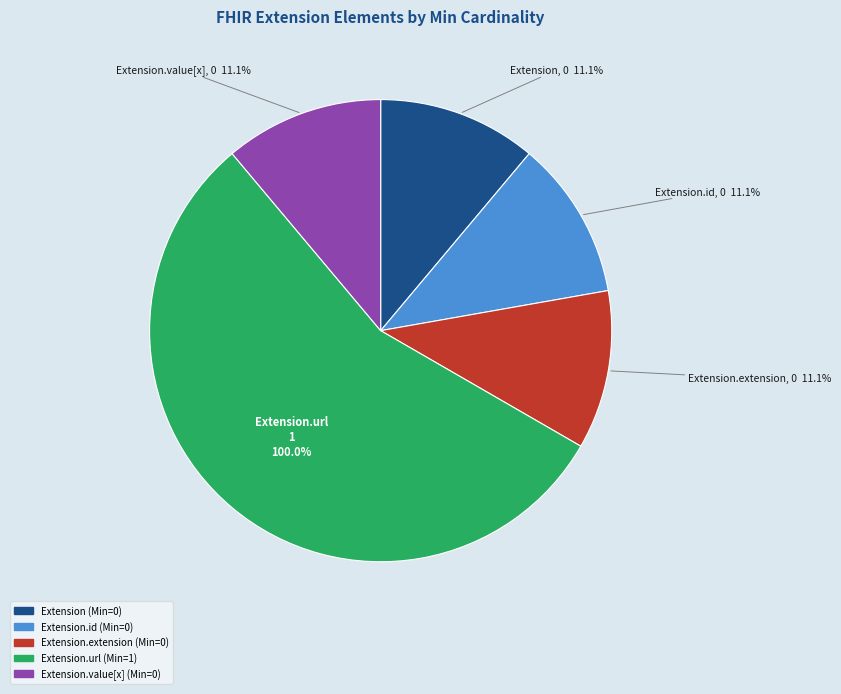

How many slices are in this pie chart?

5